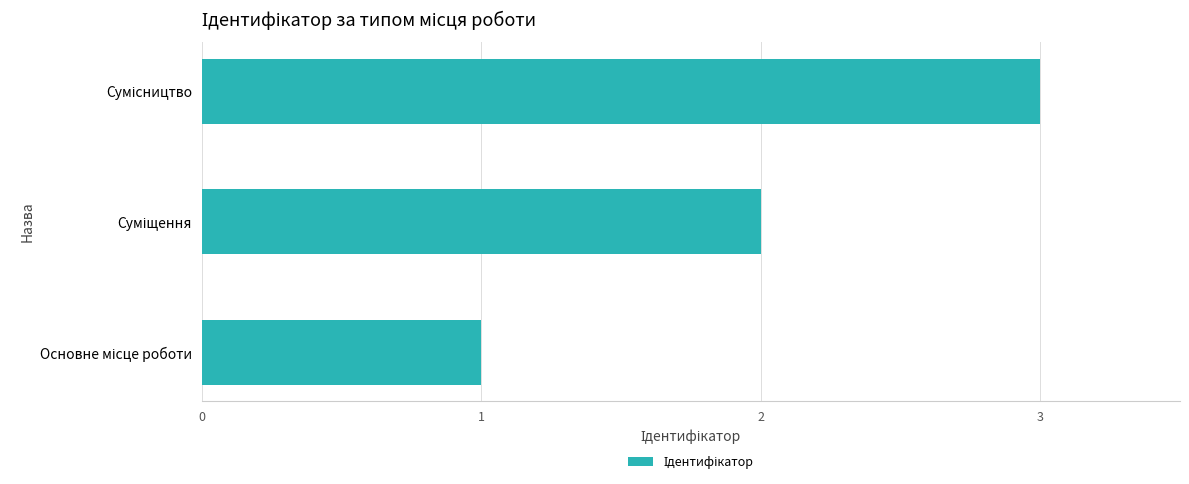

What is the difference between the maximum and minimum values?

2